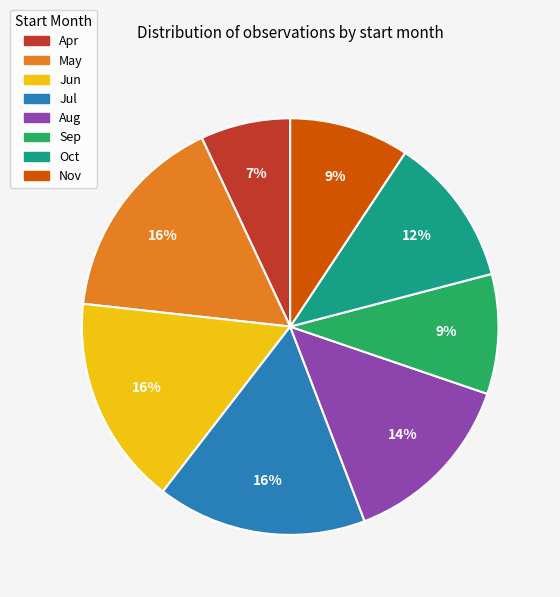

To the nearest percent, what is the difference between the largest and smallest slice percentages?

9%